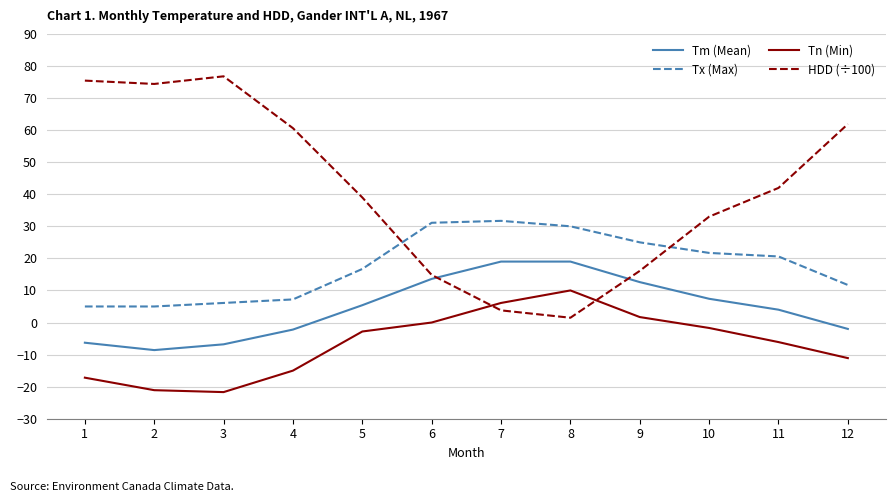

What is the difference between the second highest and second lowest values in the Tx (Max) series?

26.1